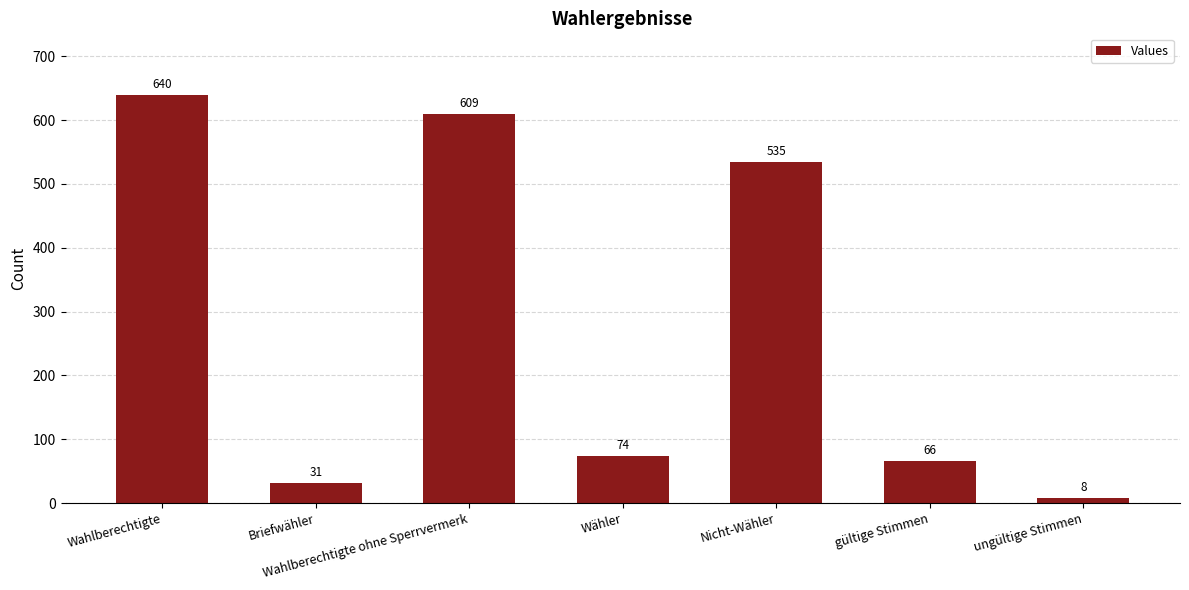

What is the sum of all values?

1963